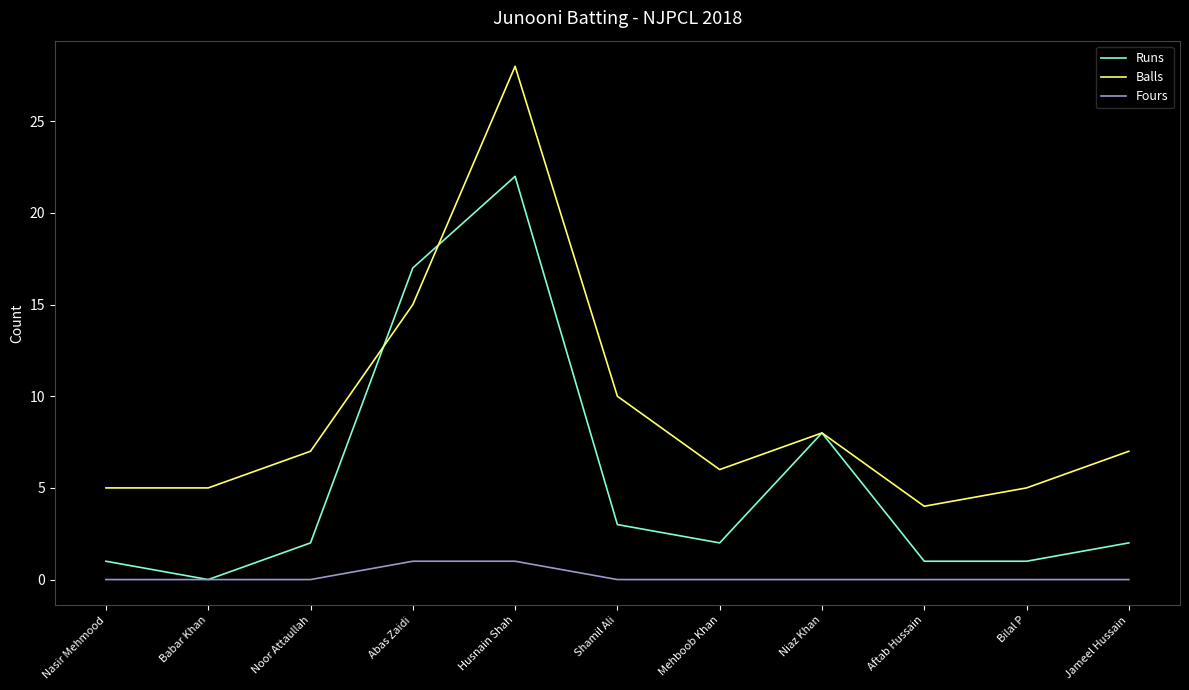

At which category does Balls reach its first local peak?

Husnain Shah